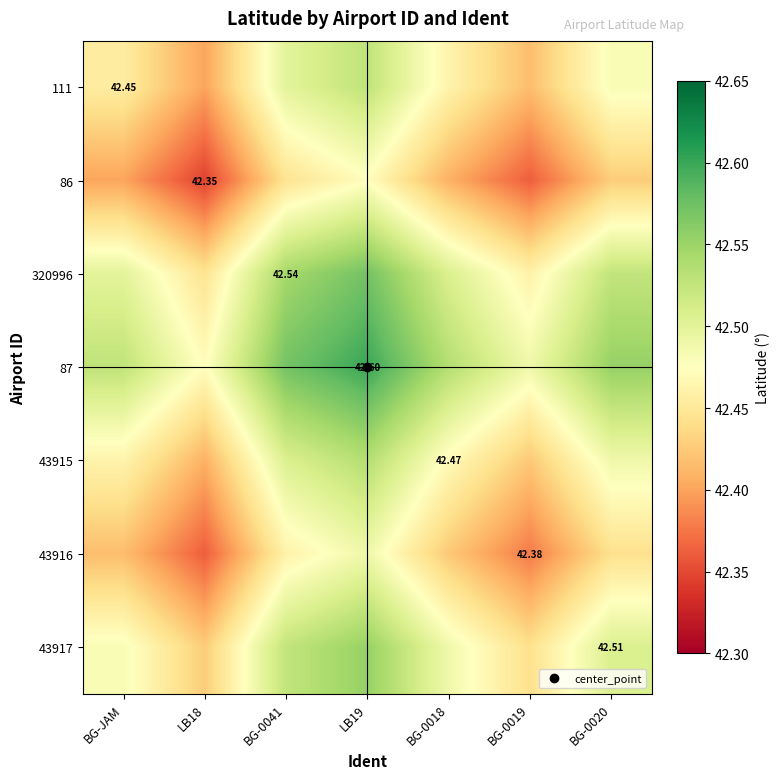

What is the maximum value shown in the chart?

42.6